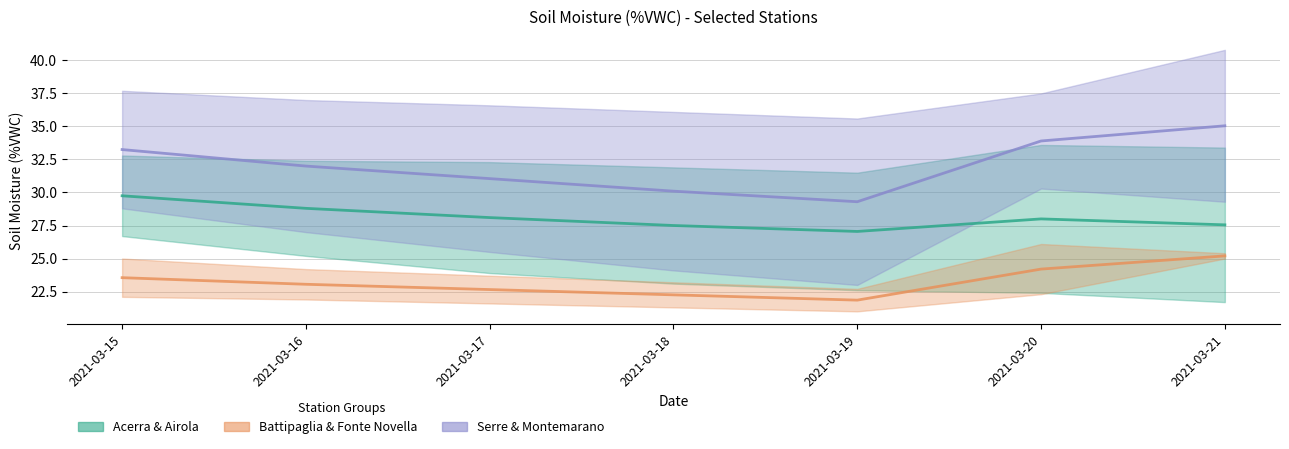

True or false: Battipaglia and Acerra cross at least once.

False